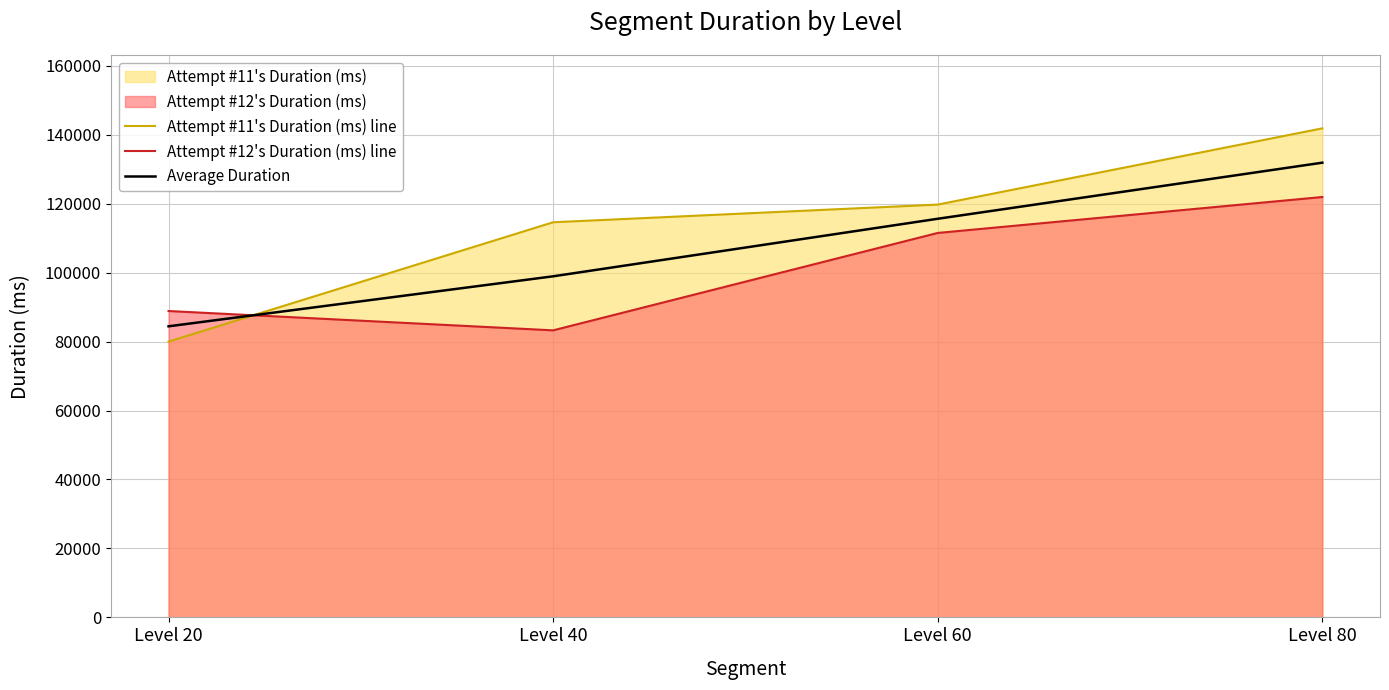

Which series has the widest spread of values?

Attempt #11's Duration (ms) line